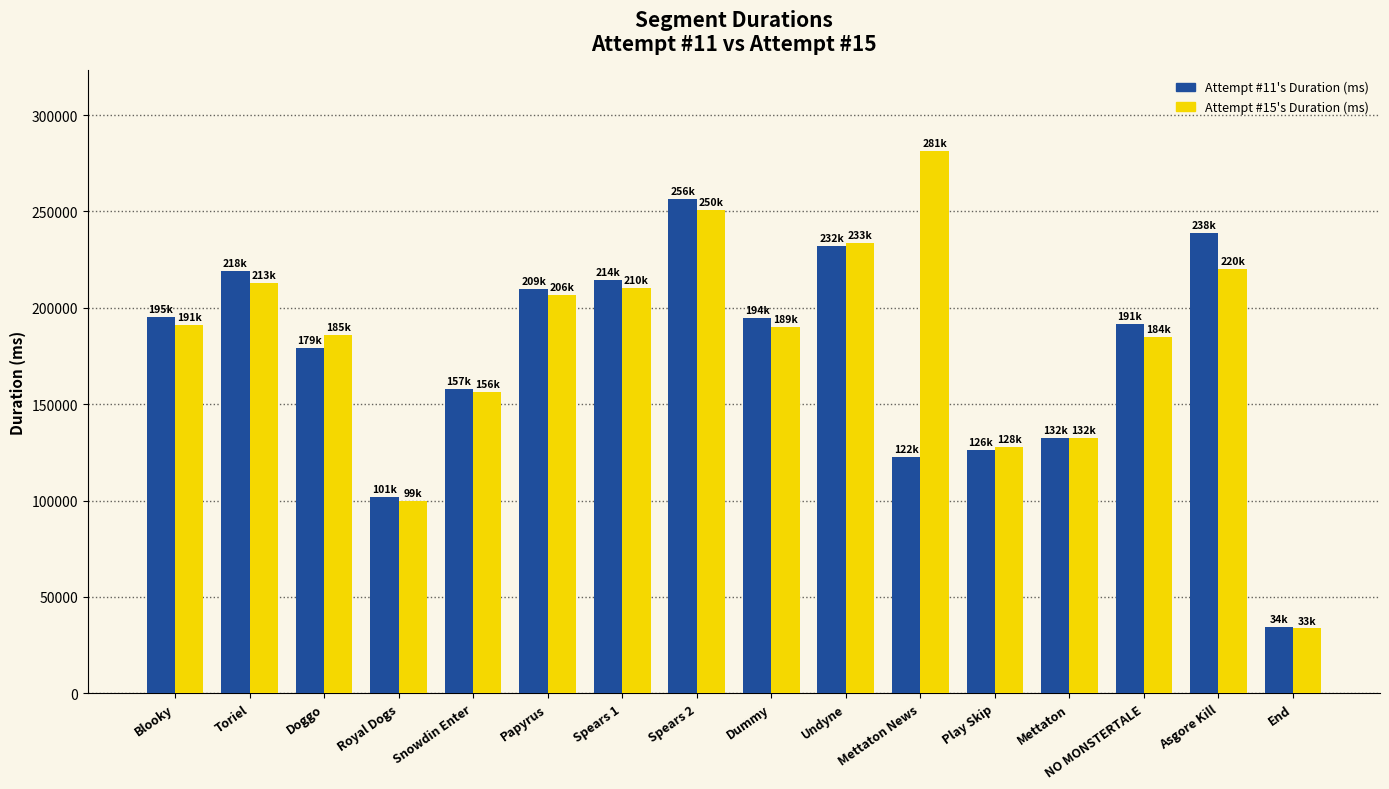

What is the sum of the Attempt #11's Duration (ms) values at Royal Dogs and Mettaton?

234360